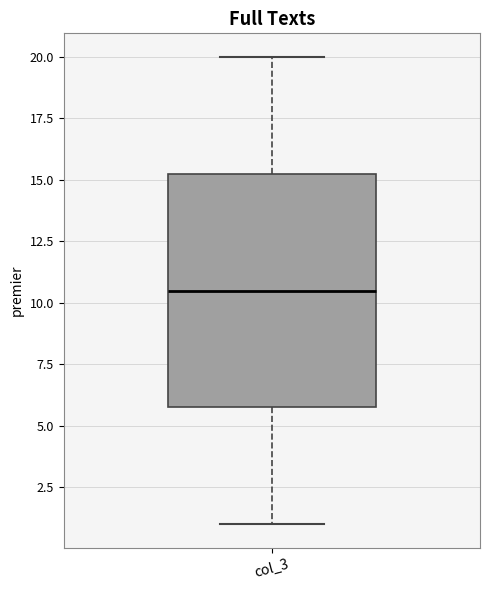

Transcribe this box plot: give where the median line is, the range the box spans, and where the two whiskers end, as read against the y-axis. The values are not printed on the chart, so give them approximately, as read against the axis.

median 10.5, box 6.0 to 15.5, whiskers 1.0 to 20.0